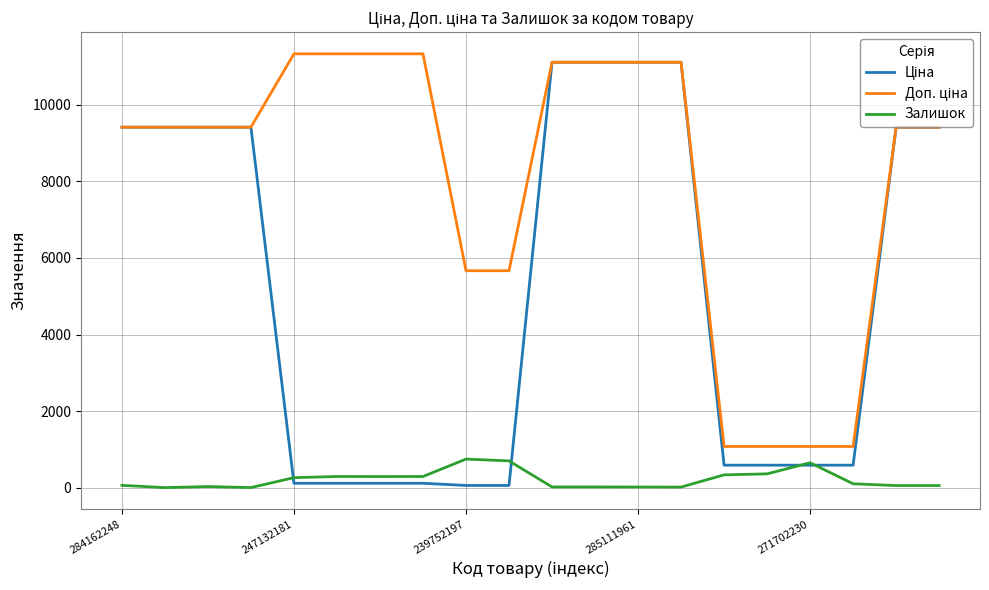

What is the maximum value shown in the chart?

11334.0